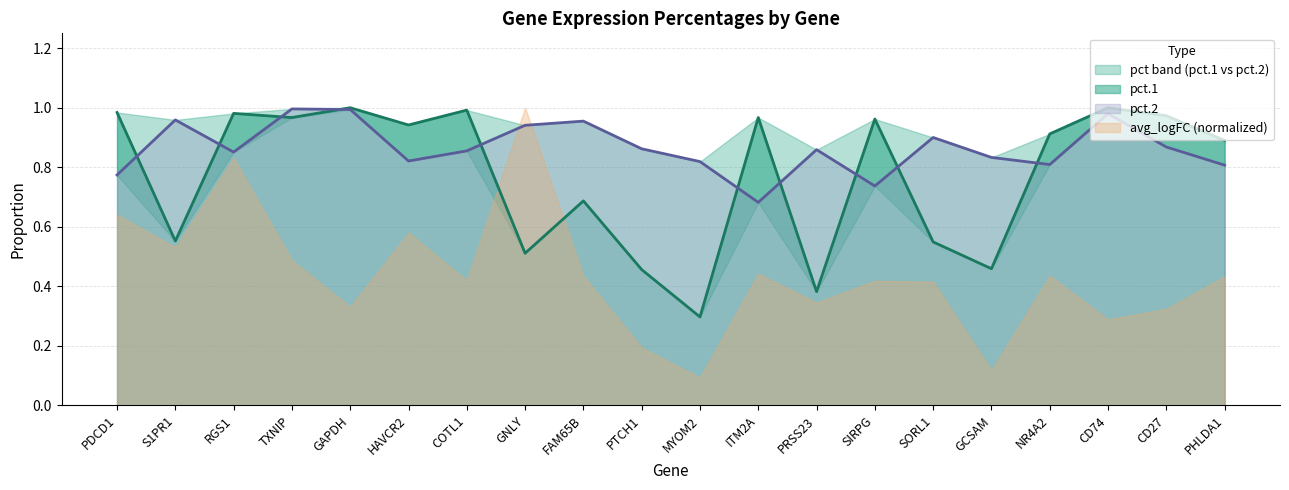

Does the chart display data point markers on the line(s)?

No